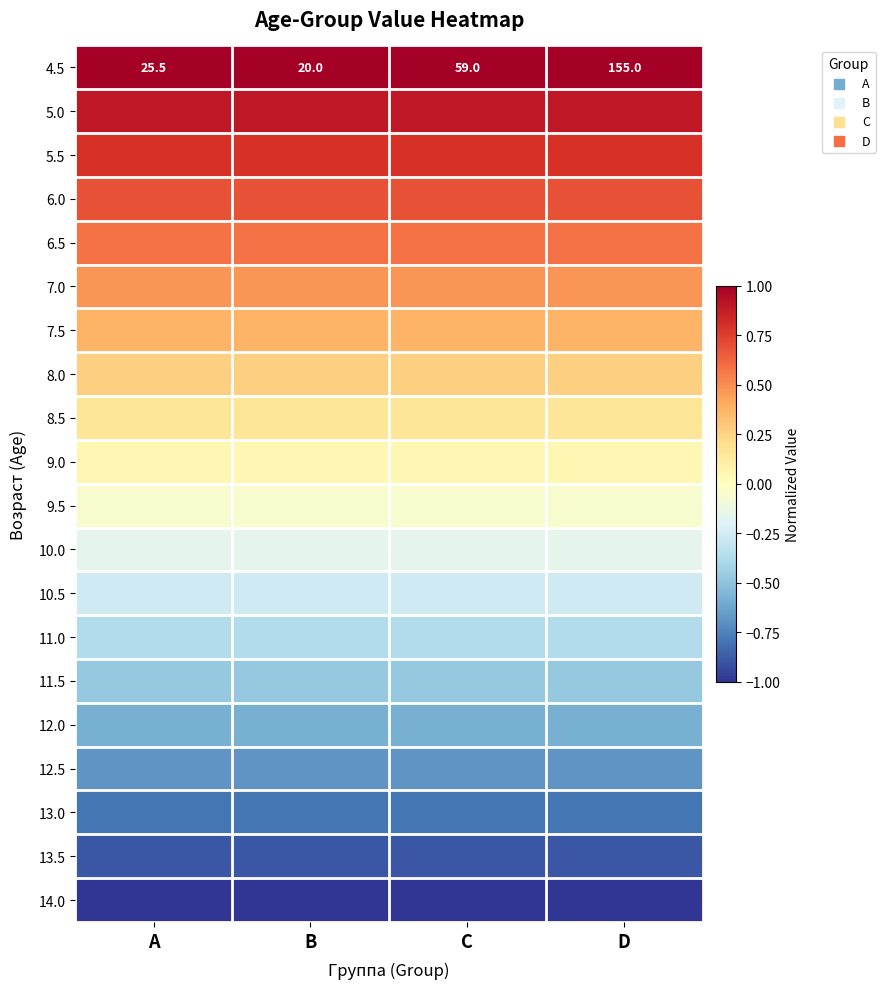

Is it true that 13.0 equals -0.5 at D?

False